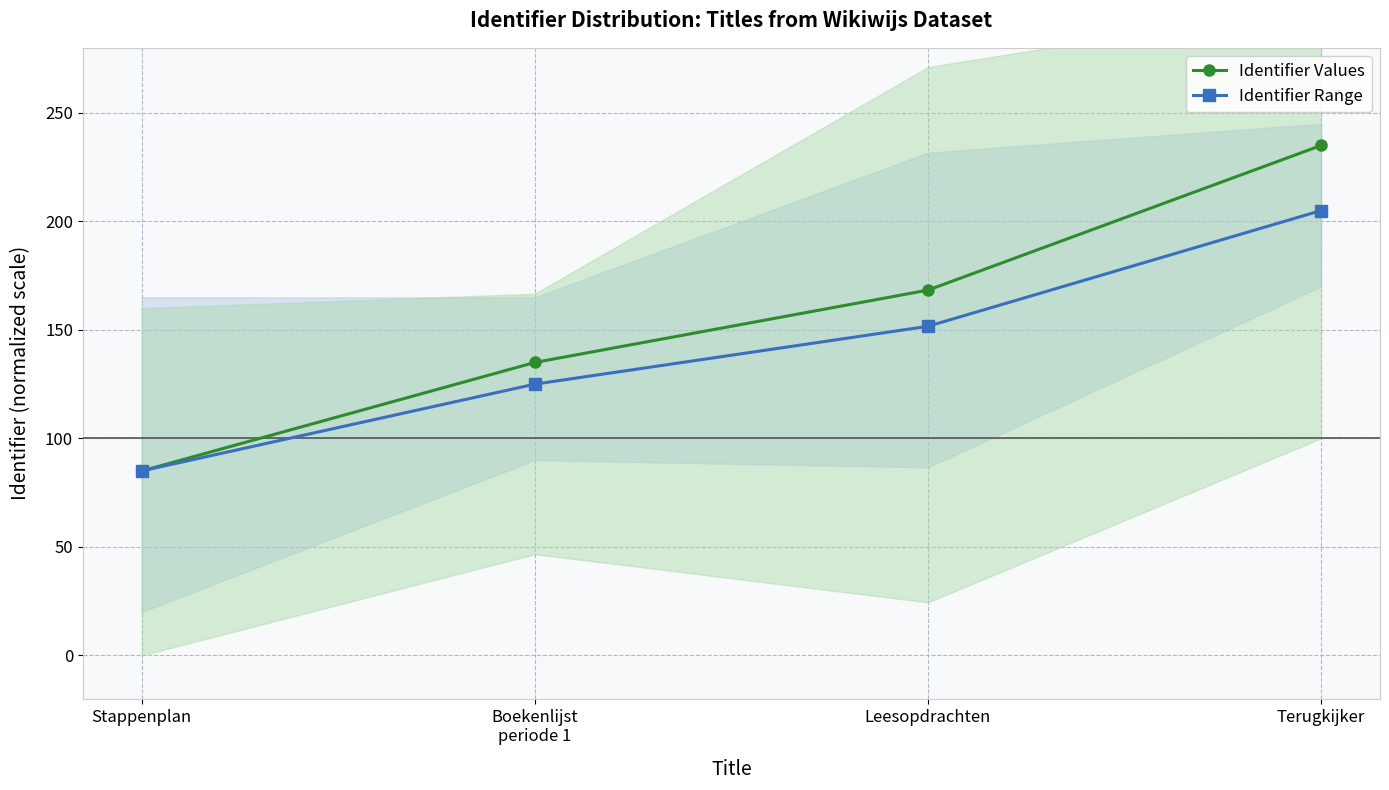

What is the difference between the Identifier Range values at Leesopdrachten and Terugkijker?

53.3